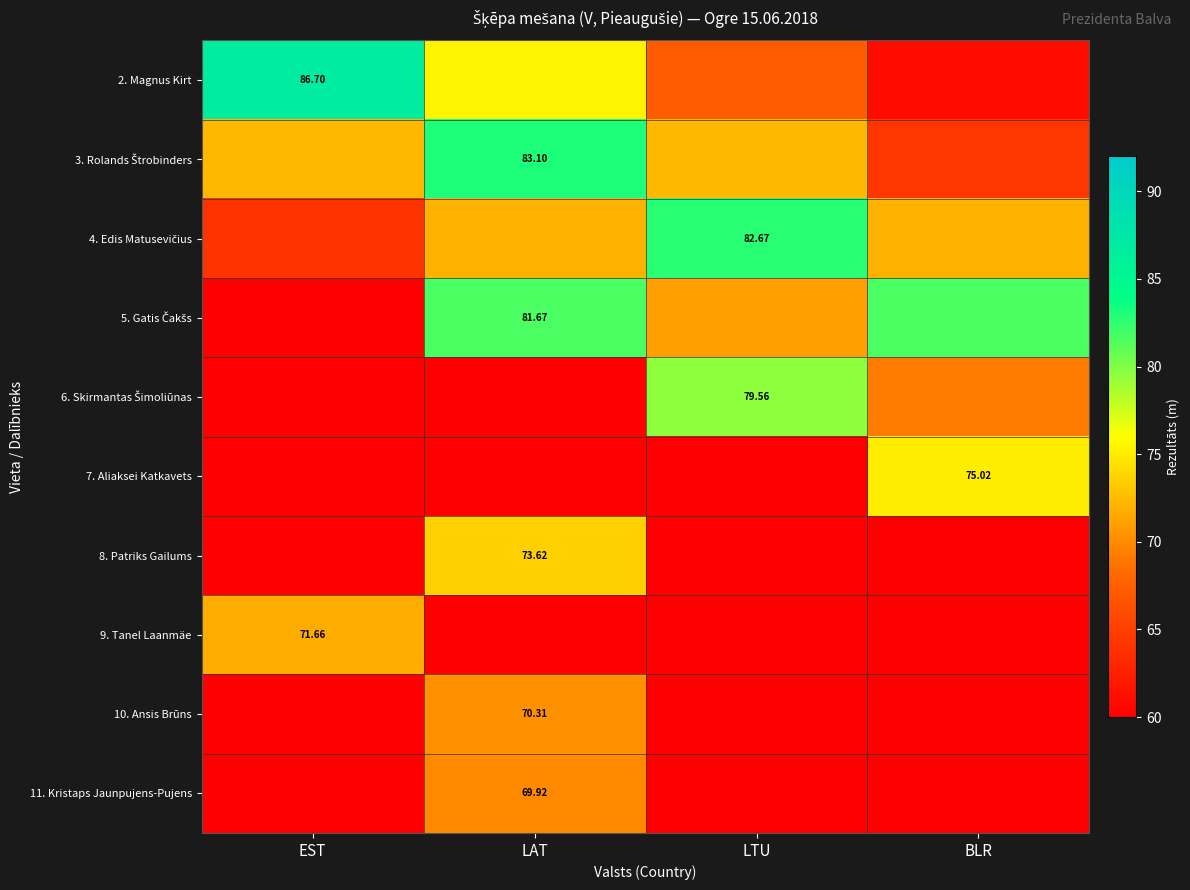

The value of 2. Magnus Kirt at BLR is 31.6. True or false?

False